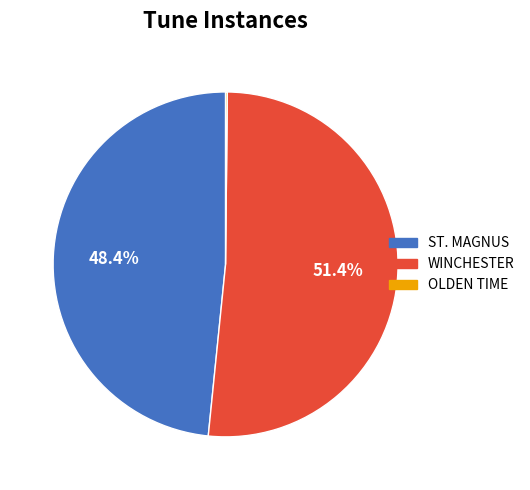

What is the majority slice?

WINCHESTER